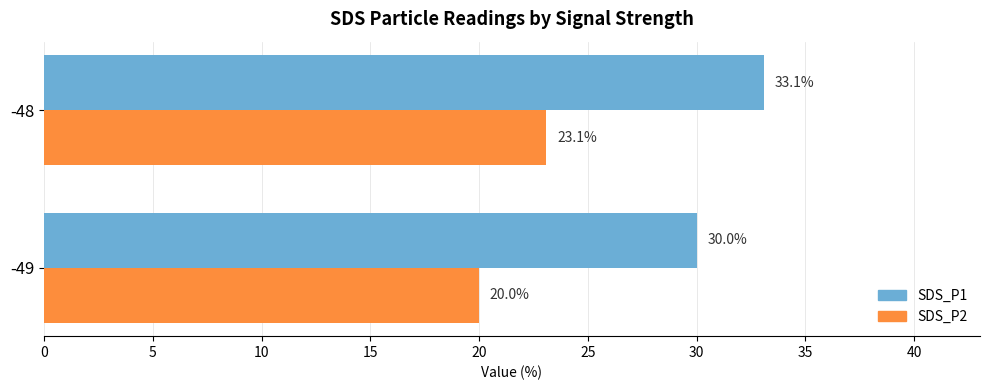

What value does the SDS_P2 series have at -49?

20.0